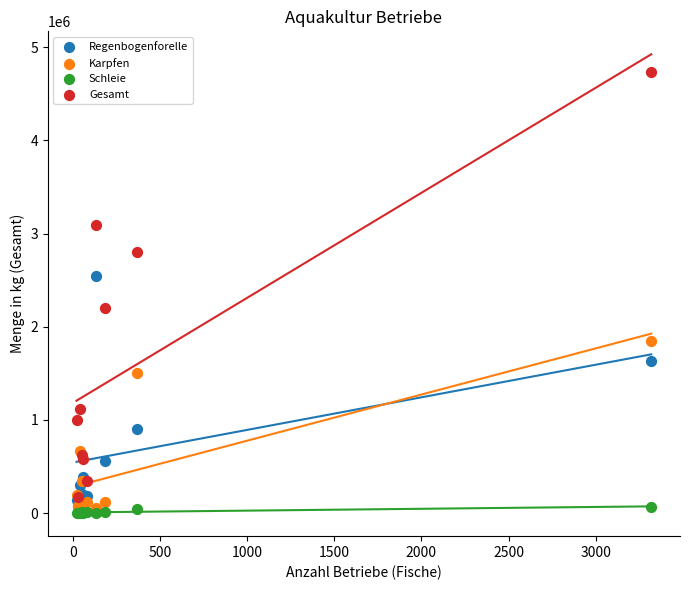

In the Gesamt series, what Y value is closest to 2454395?

2199071